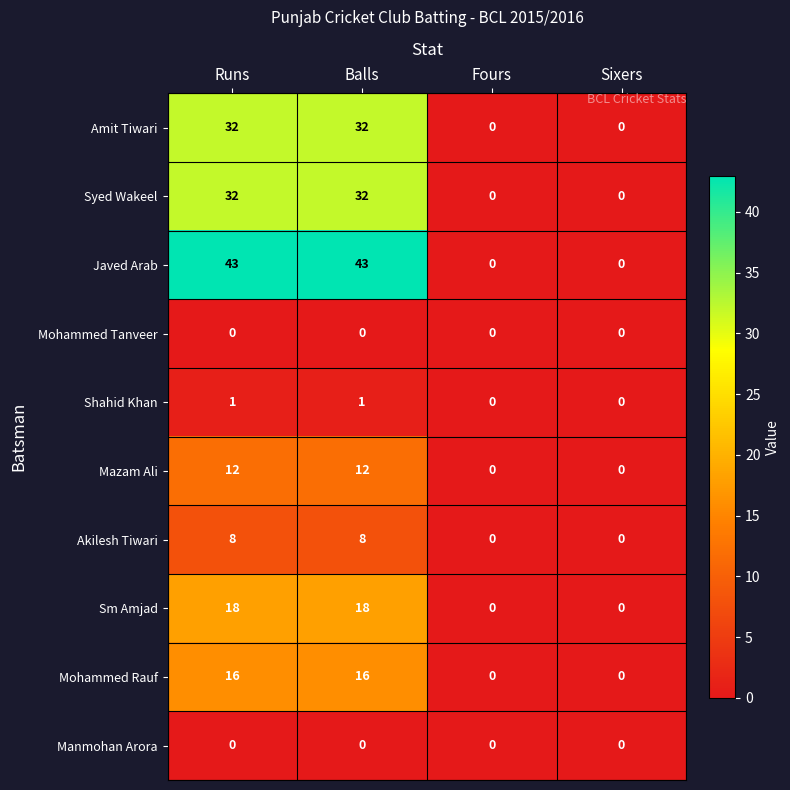

What is the difference between the Sm Amjad values at Sixers and Balls?

18